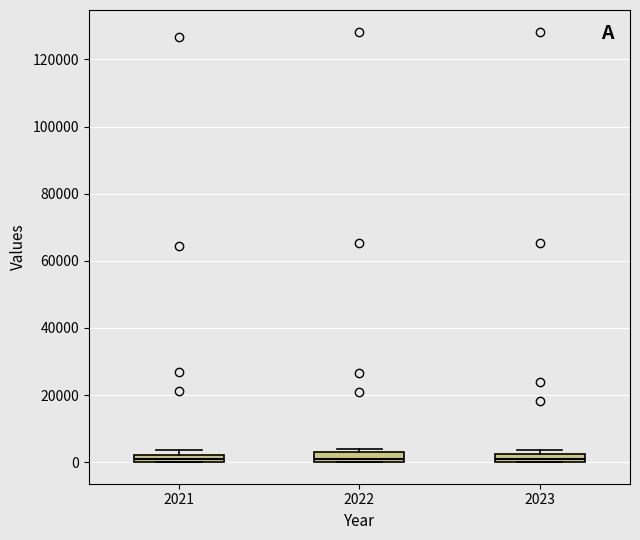

Where is the upper edge of the box at x = 2021 on the y-axis? The values are not printed on the chart, so give them approximately, as read against the axis.

2000